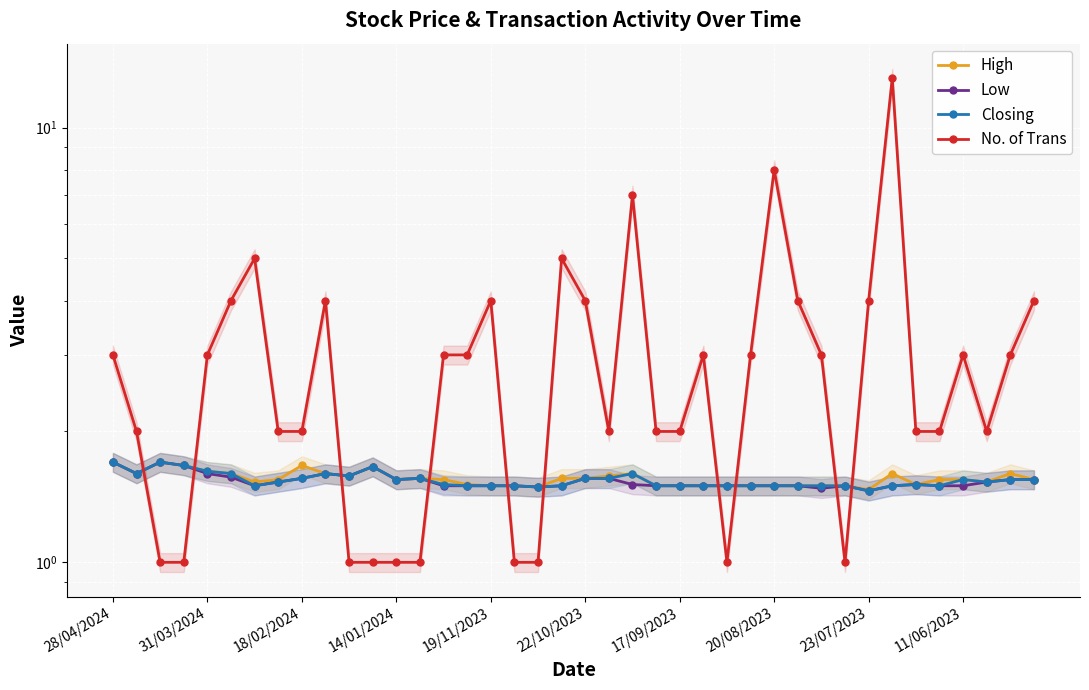

Is it true that High equals 1.6 at 14/01/2024?

True